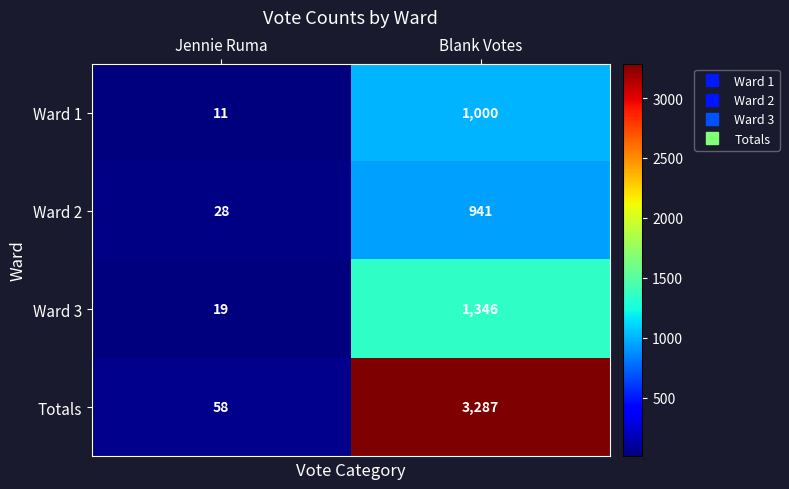

What is the difference between the Ward 3 values at Blank Votes and Jennie Ruma?

1327